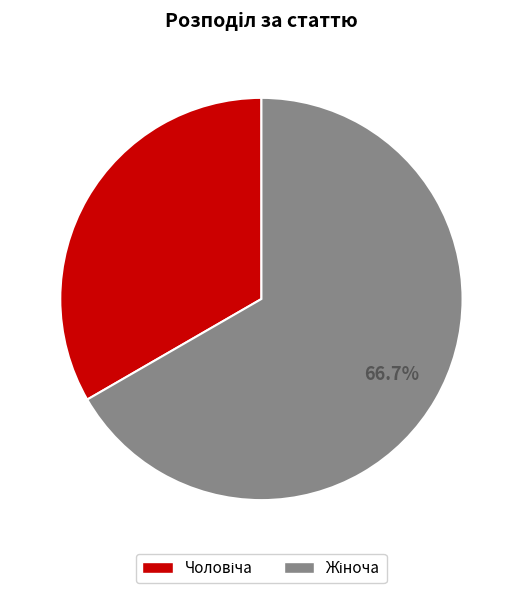

Is there a majority slice in this chart?

Yes